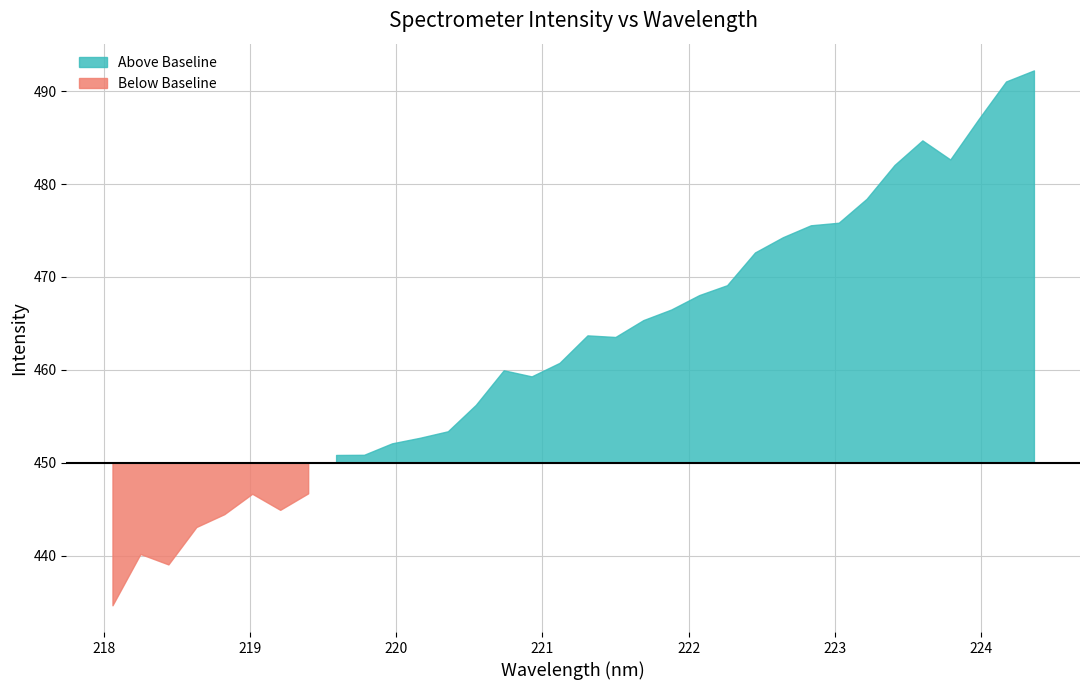

What is the sum of all values?

15728.3